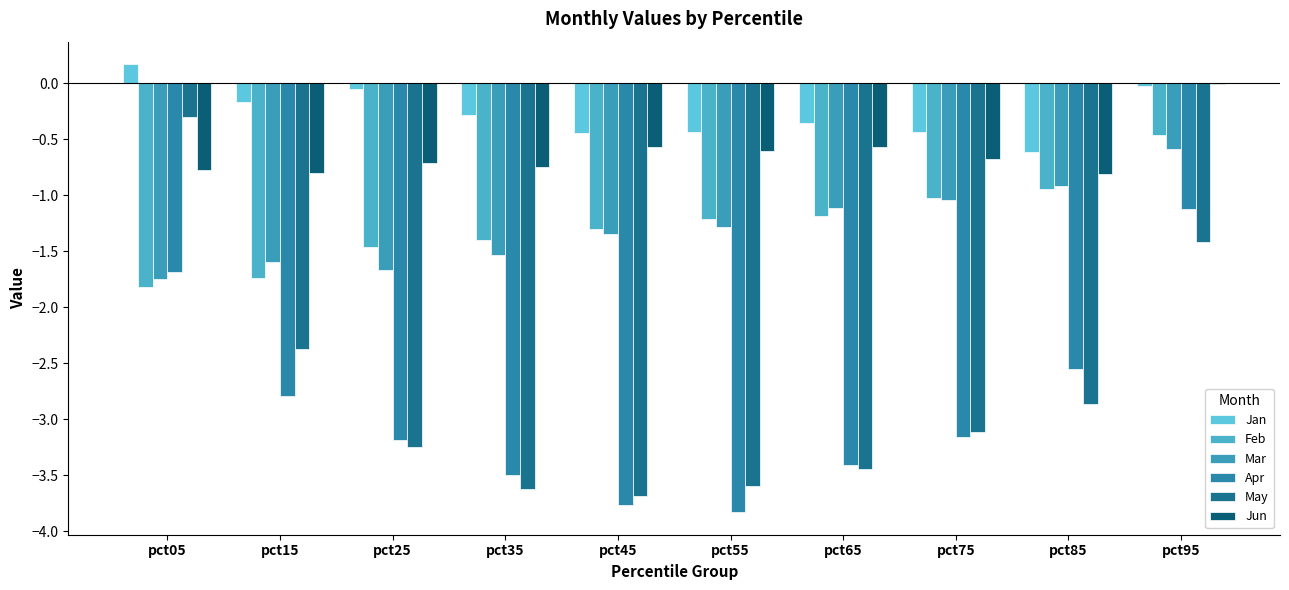

How many groups of bars are there?

10